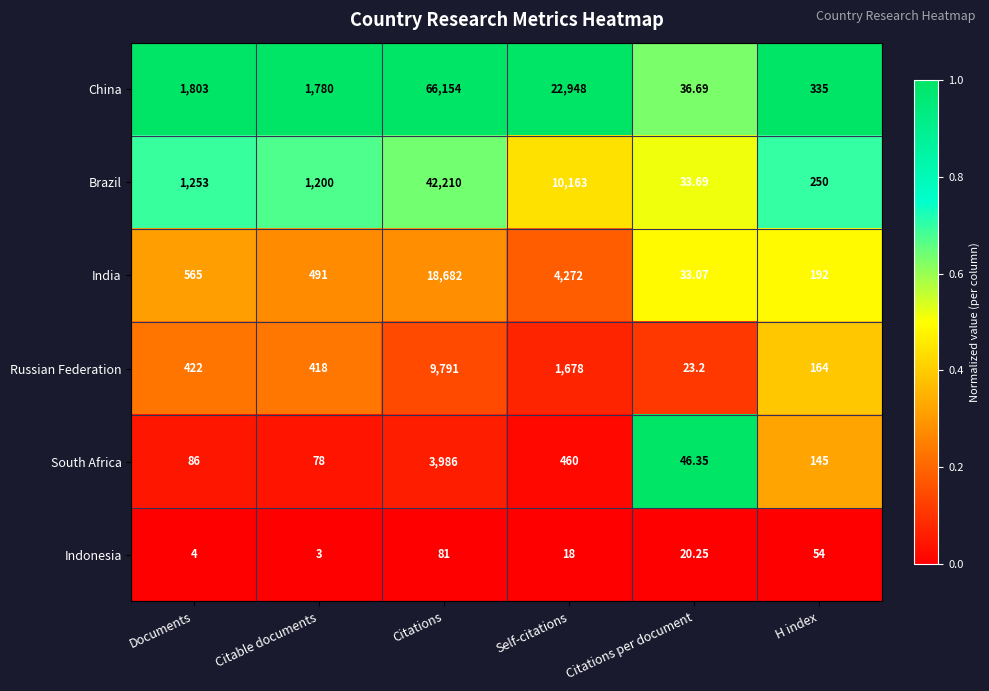

At Self-citations, list the series in order from smallest to largest.

Indonesia, South Africa, Russian Federation, India, Brazil, China